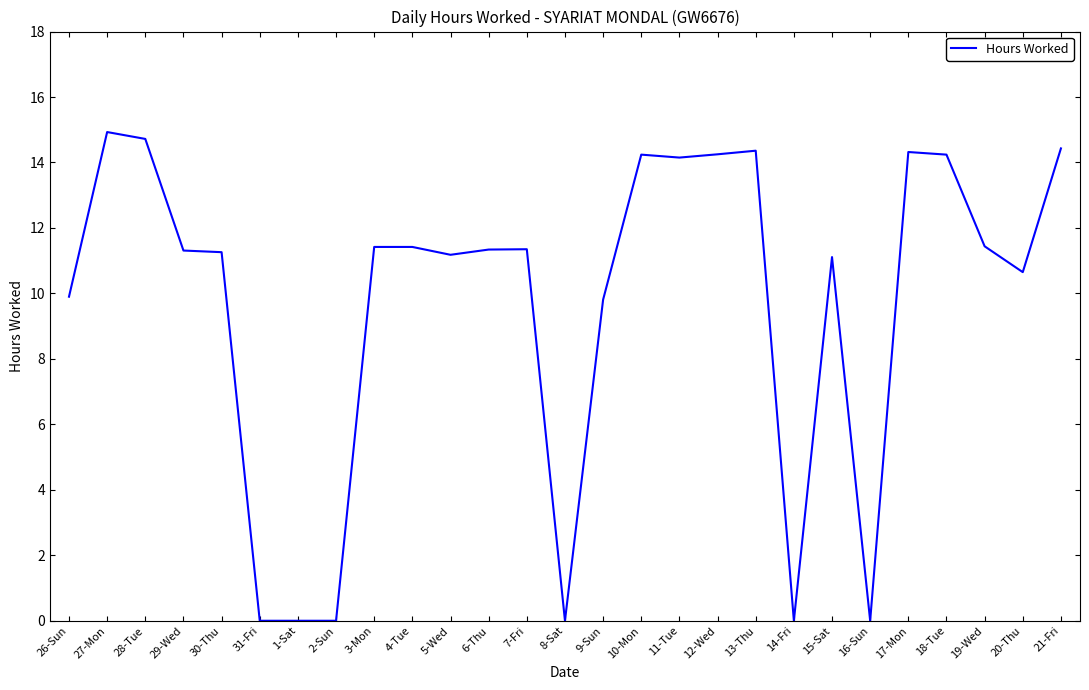

Between 11-Tue and 30-Thu, which is larger?

11-Tue